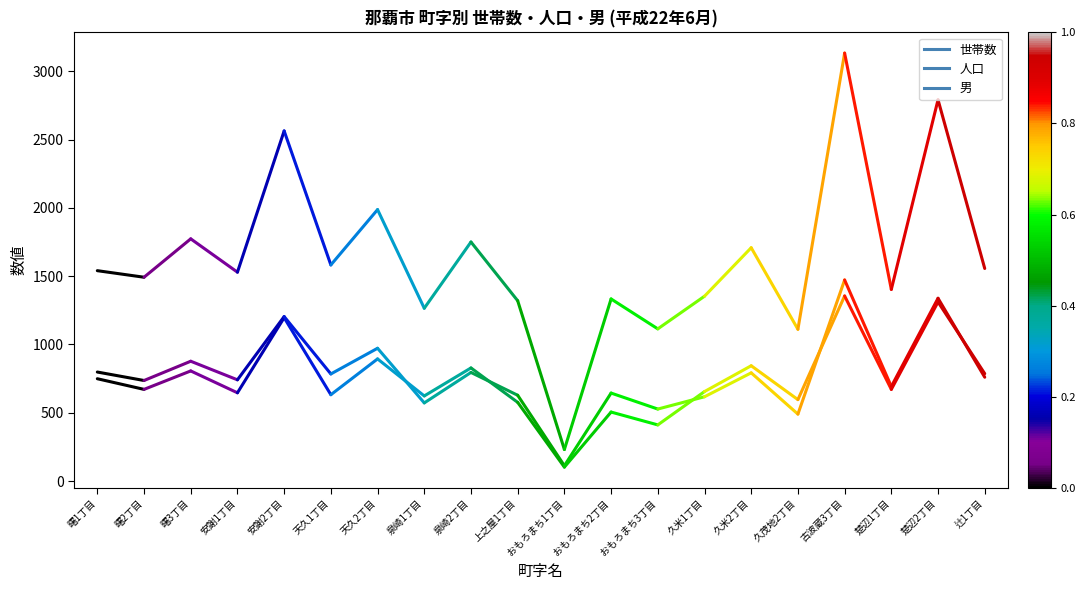

How many lines are shown in the chart?

3